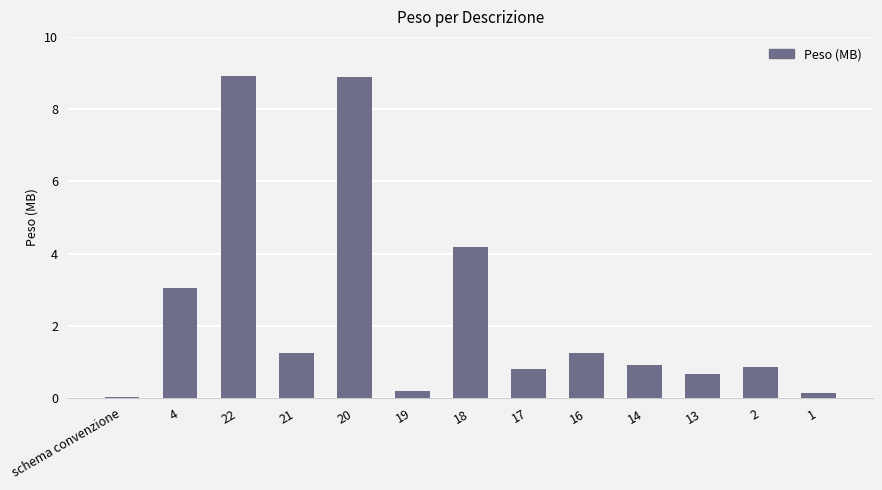

What is the difference between the maximum and minimum values?

8.9